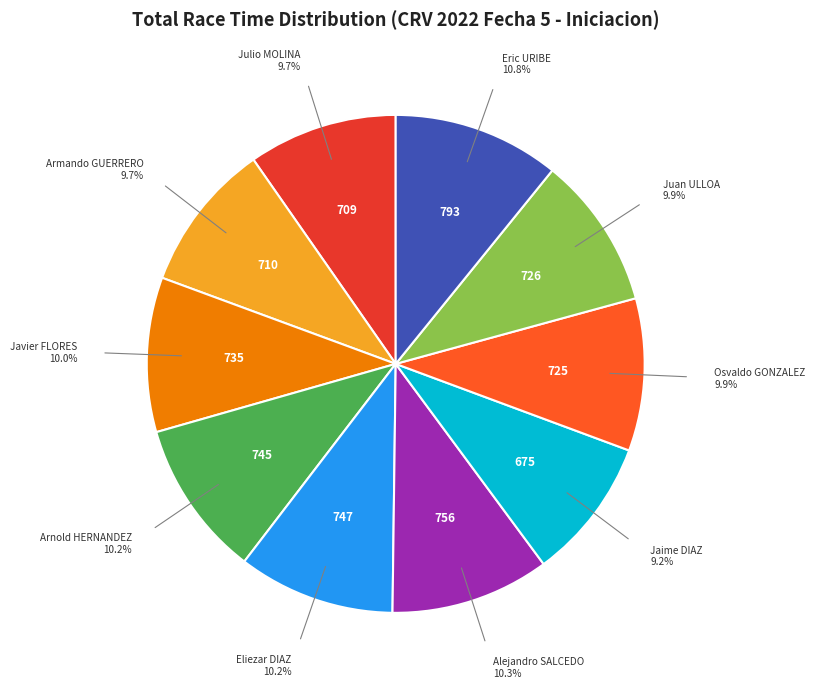

Is there any slice that represents more than half of the pie?

No